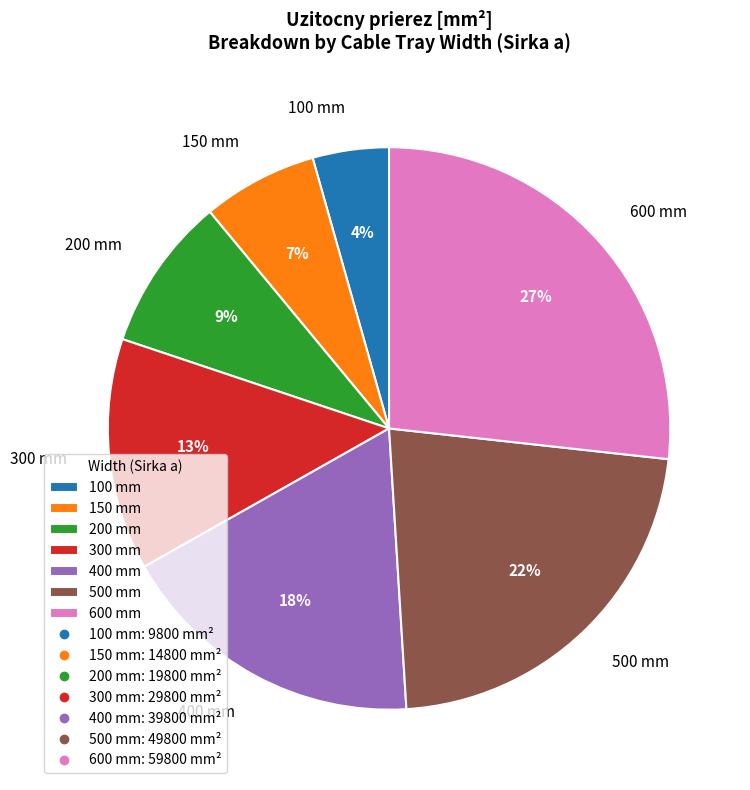

To the nearest percent, what portion does 600 mm represent?

27%